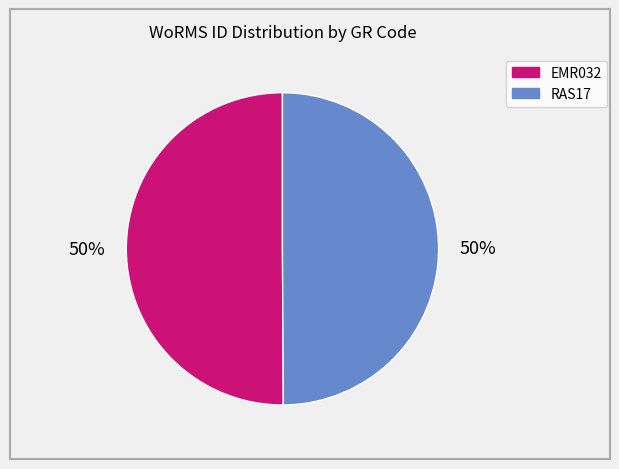

Combined, do RAS17 and EMR032 account for over 50%?

Yes